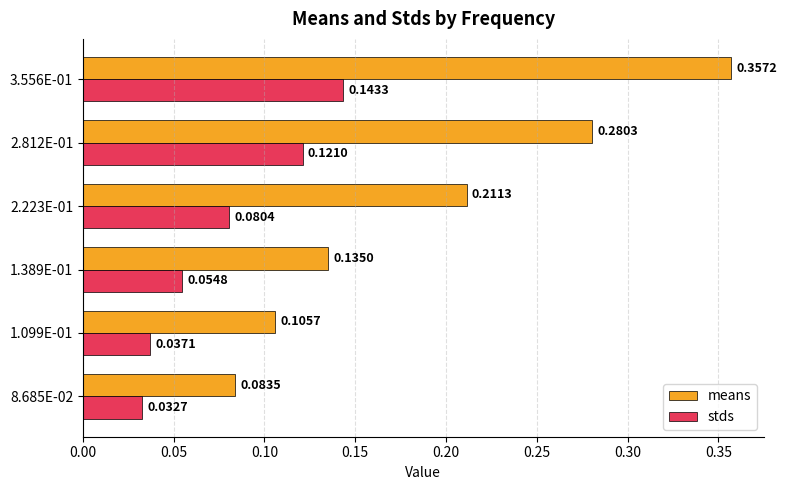

At how many categories does at least one series exceed 0?

6